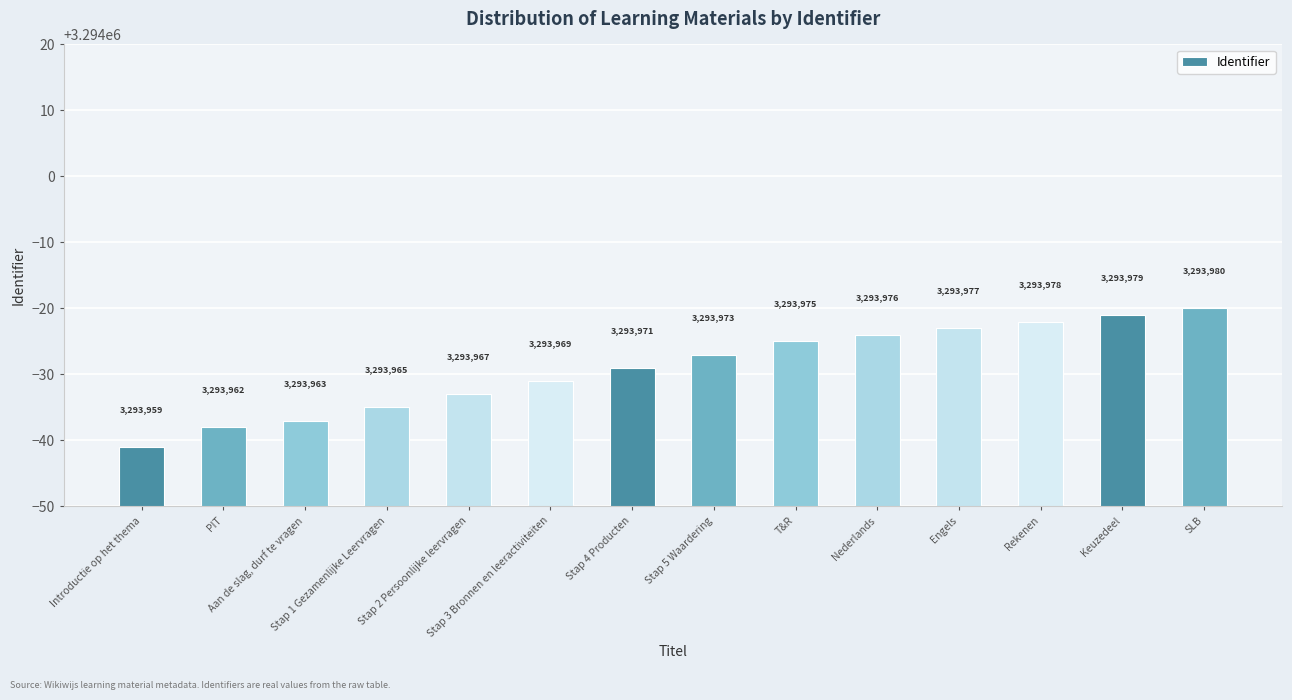

What is the label of the 11th bar from the left?

Engels